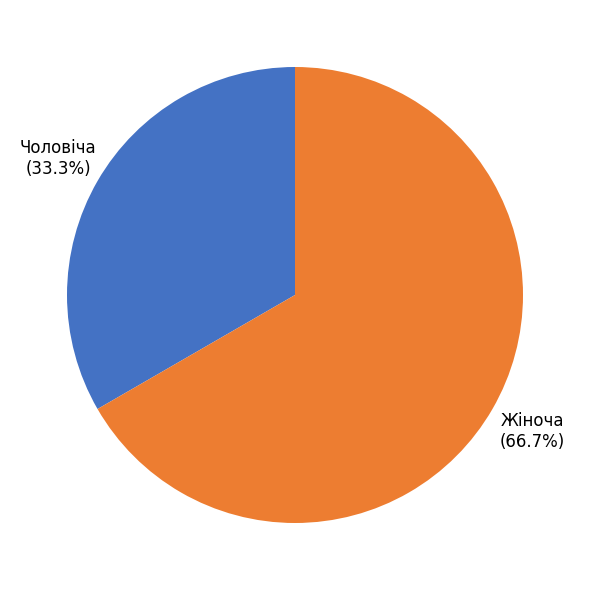

Count the number of slices in the pie.

2